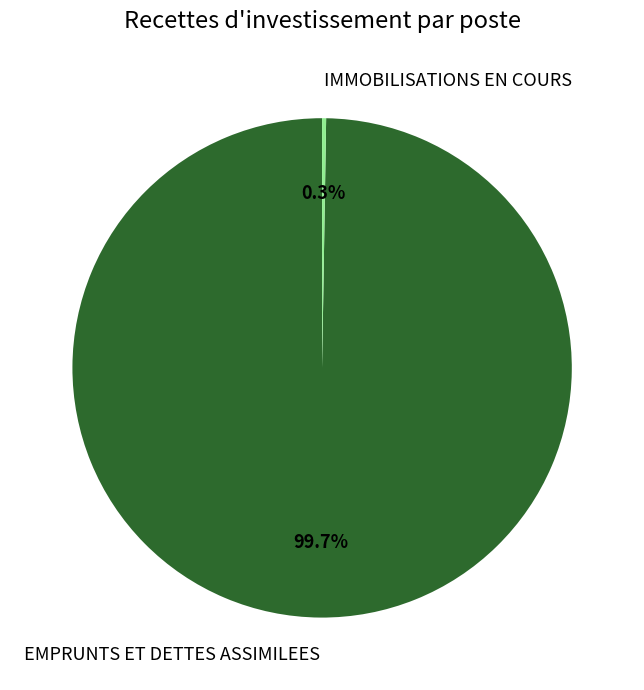

What is the largest slice in the pie chart?

EMPRUNTS ET DETTES ASSIMILEES